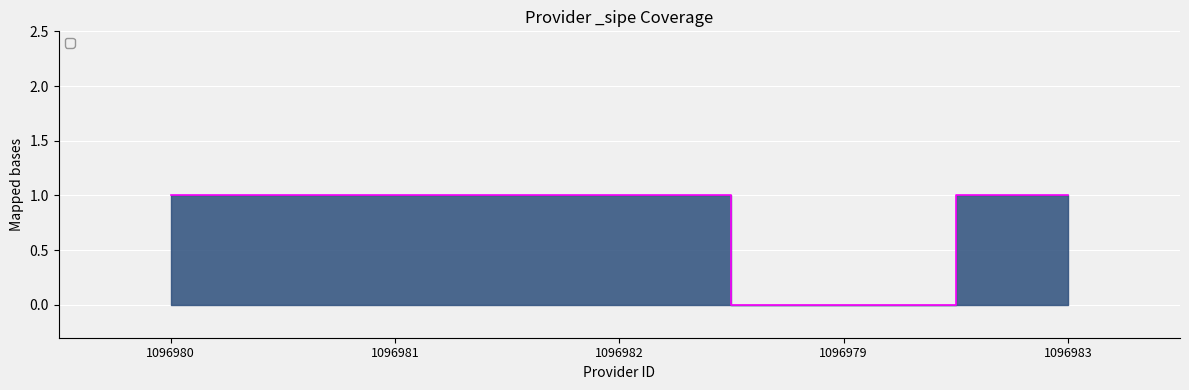

Reading left to right, transcribe all the data shown in this chart.

1	1	1	0	1